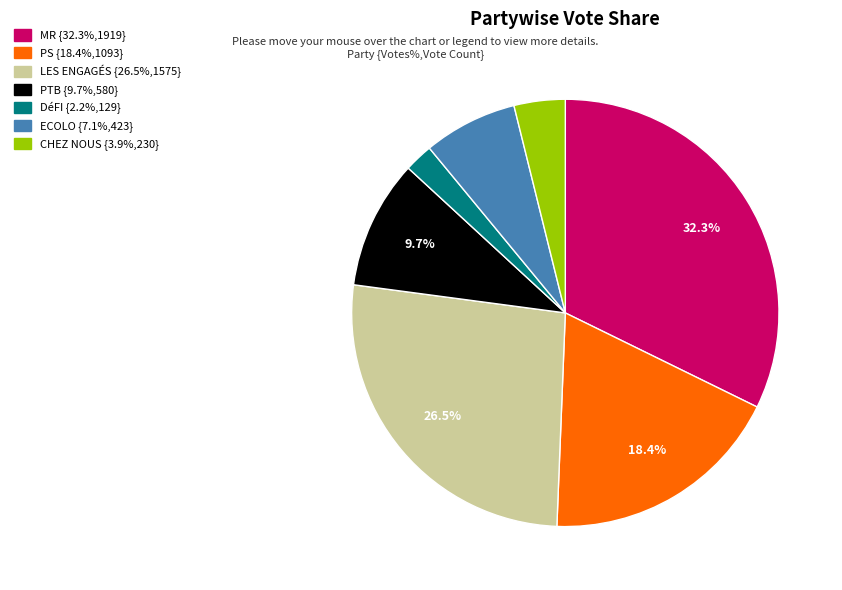

Approximately how many times larger is the value at ECOLO compared to MR?

0.2